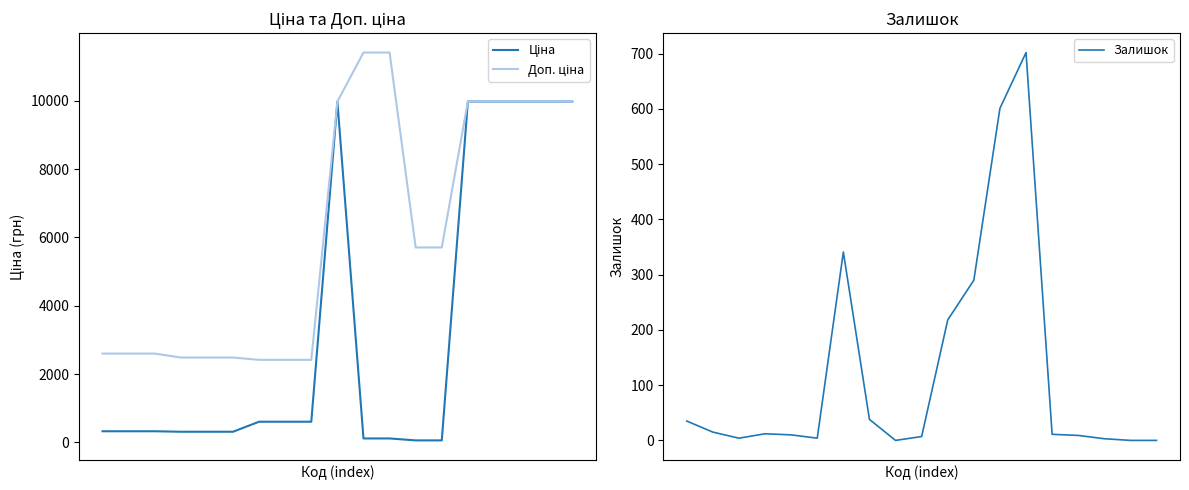

At how many categories does at least one series exceed 2130?

19